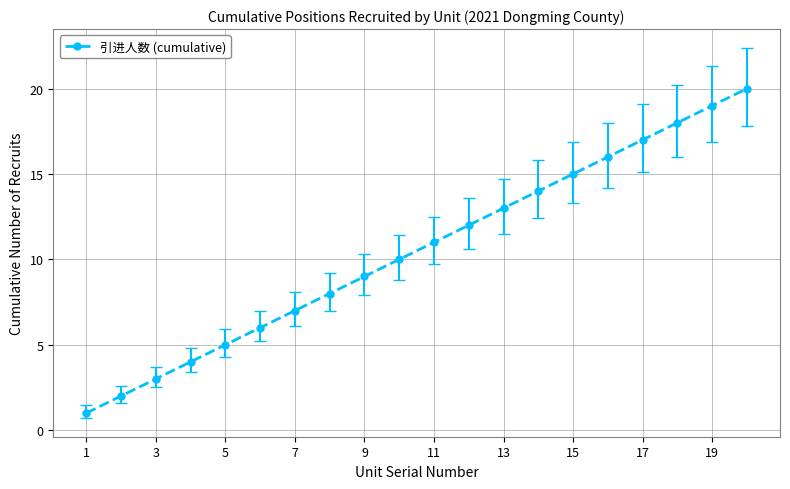

True or false: there are more than 1 points higher than both neighbors.

False